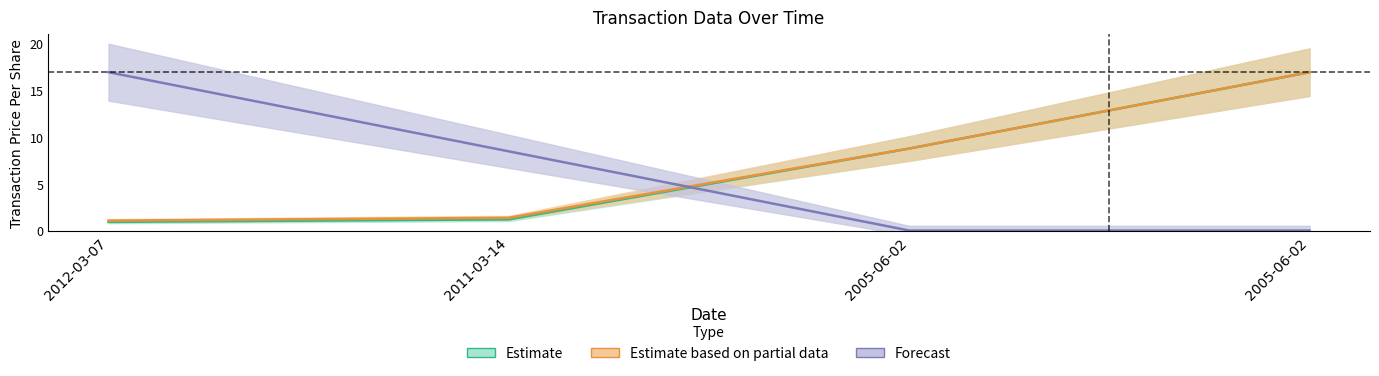

Is the value of sharesOwnedFollowingTransaction at 2005-06-02 greater than the value of transactionValue at 2005-06-02?

No